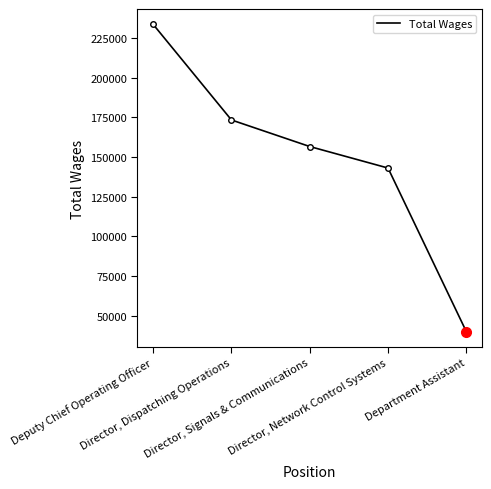

What is the label of the 4th point from the right?

Director, Dispatching Operations